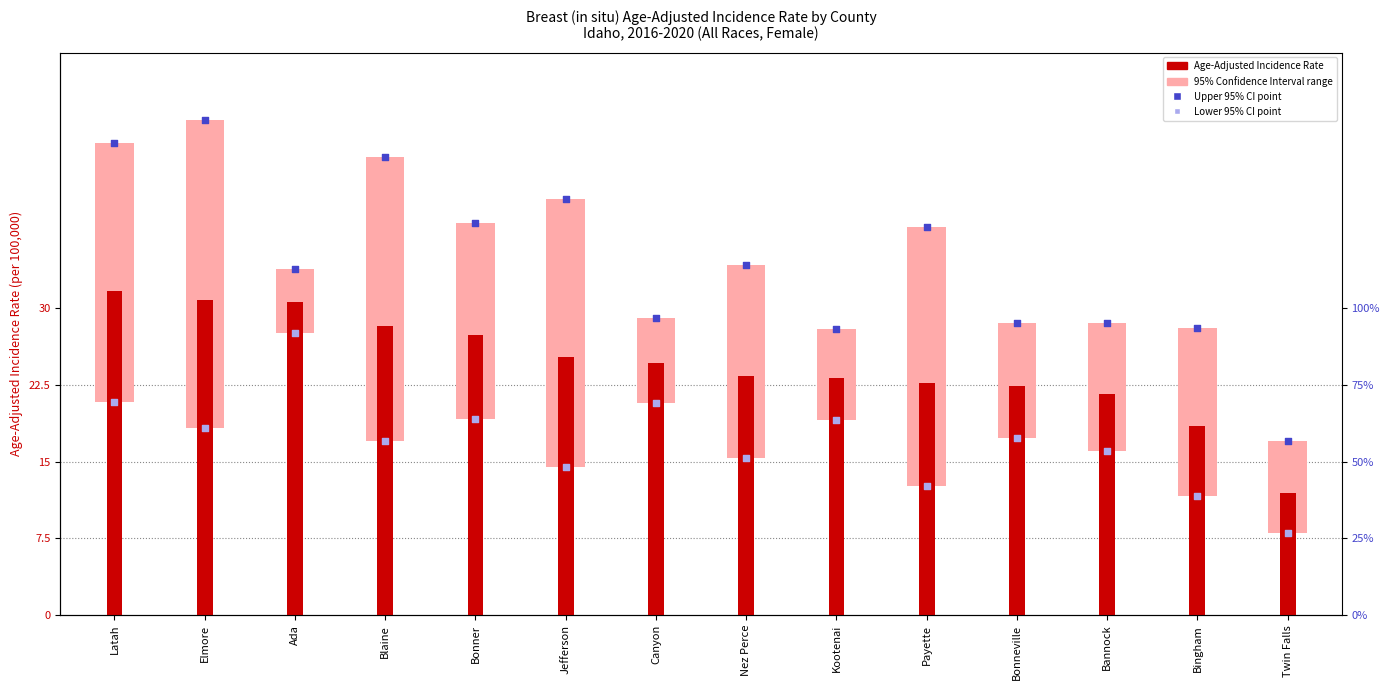

Which series contains the lowest Y value?

Lower 95% Confidence Interval